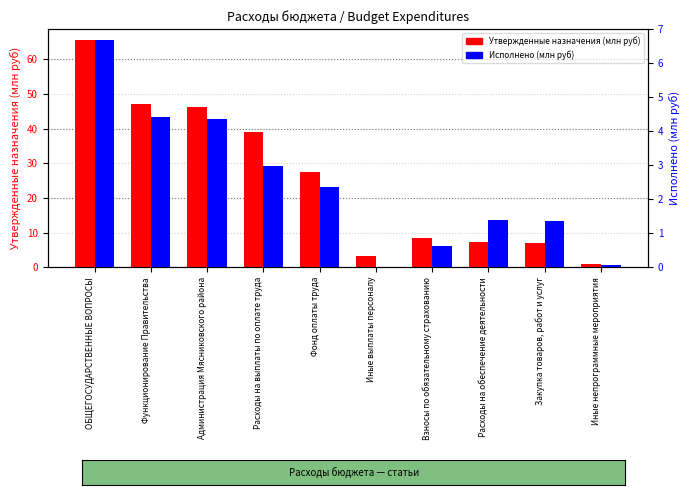

What value does the Исполнено (млн руб) series have at Закупка товаров, работ и услуг?

1.4